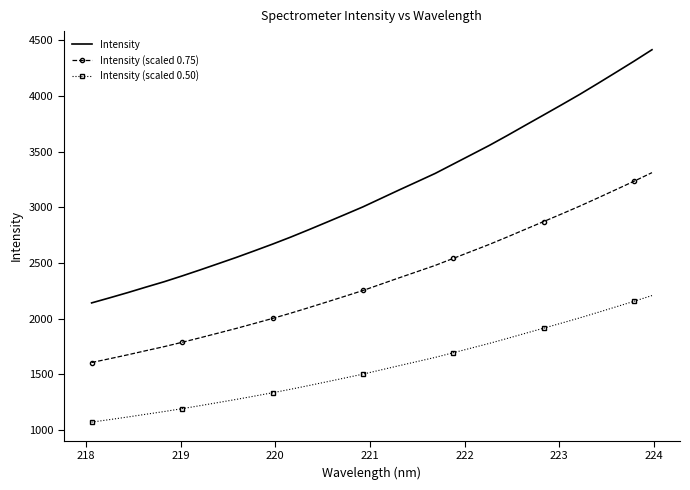

True or false: Intensity and Intensity (scaled 0.75) cross at least once.

False